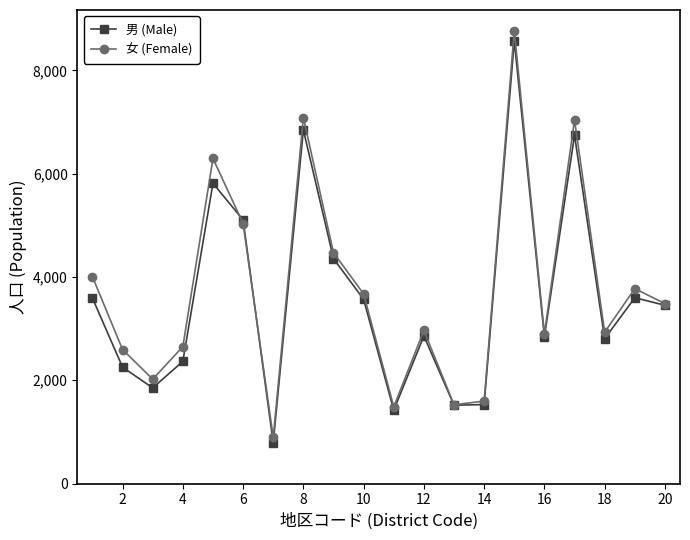

What is the highest value of the 男 (Male) series?

8569